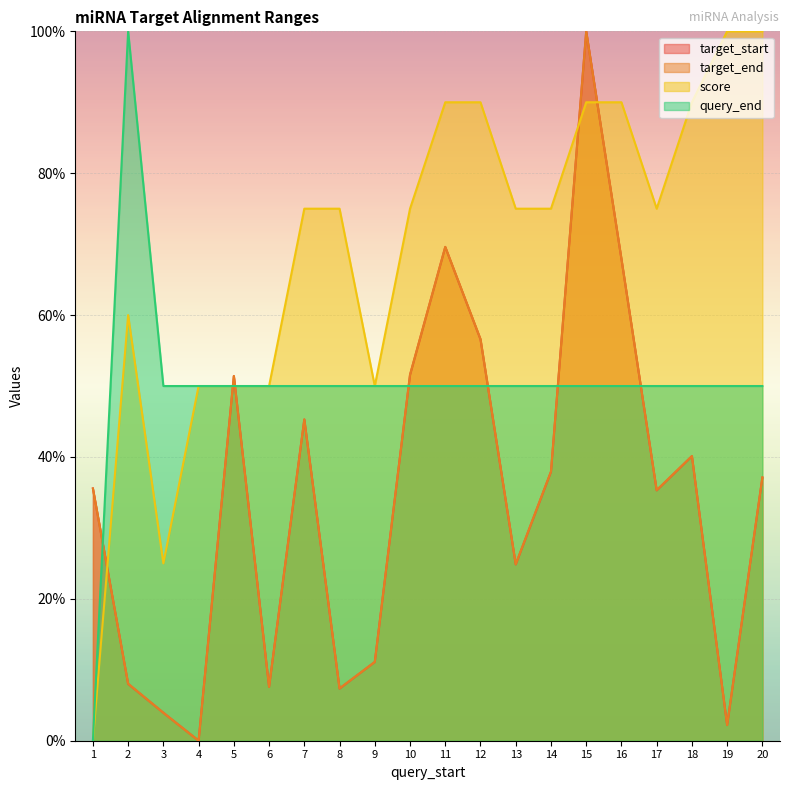

What is the sum of all target_start values?

693.3